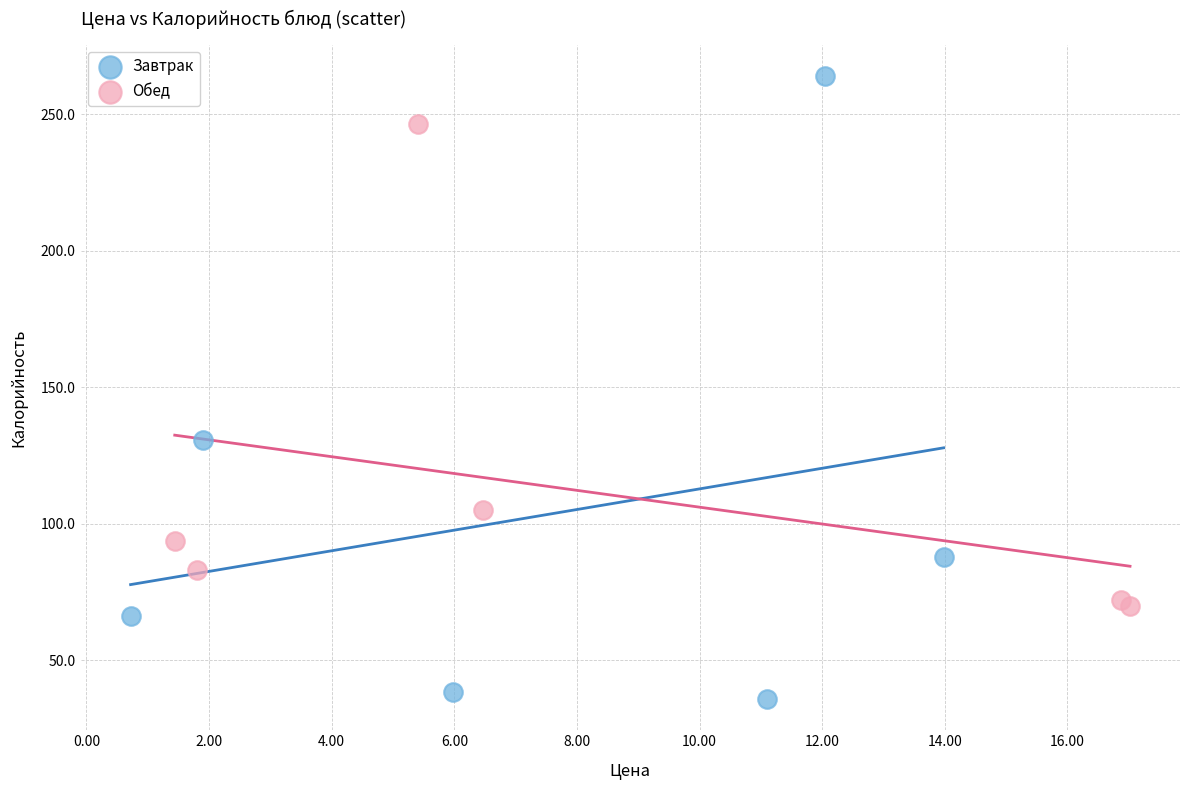

Which series reaches the minimum Y coordinate?

Завтрак